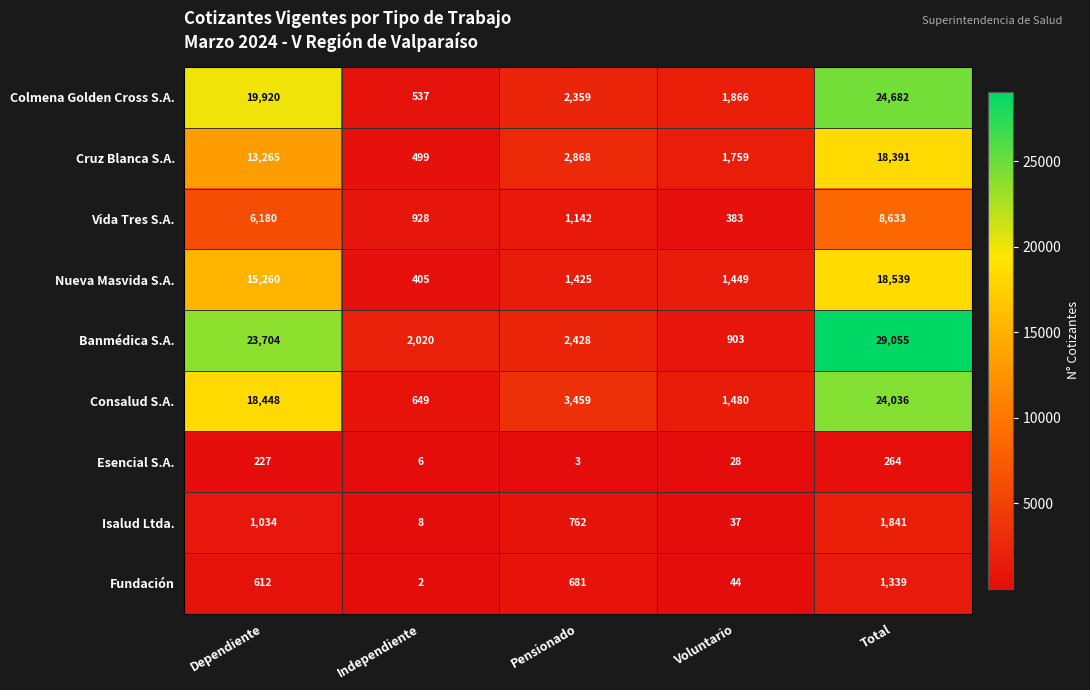

Which category has the highest value across all series?

Total